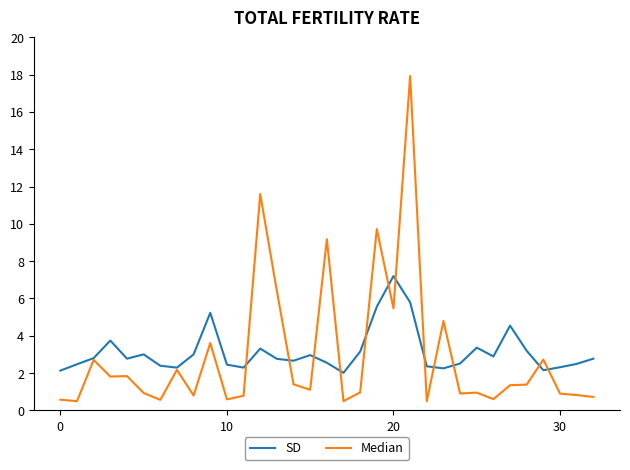

What is the sum of all SD values?

103.3